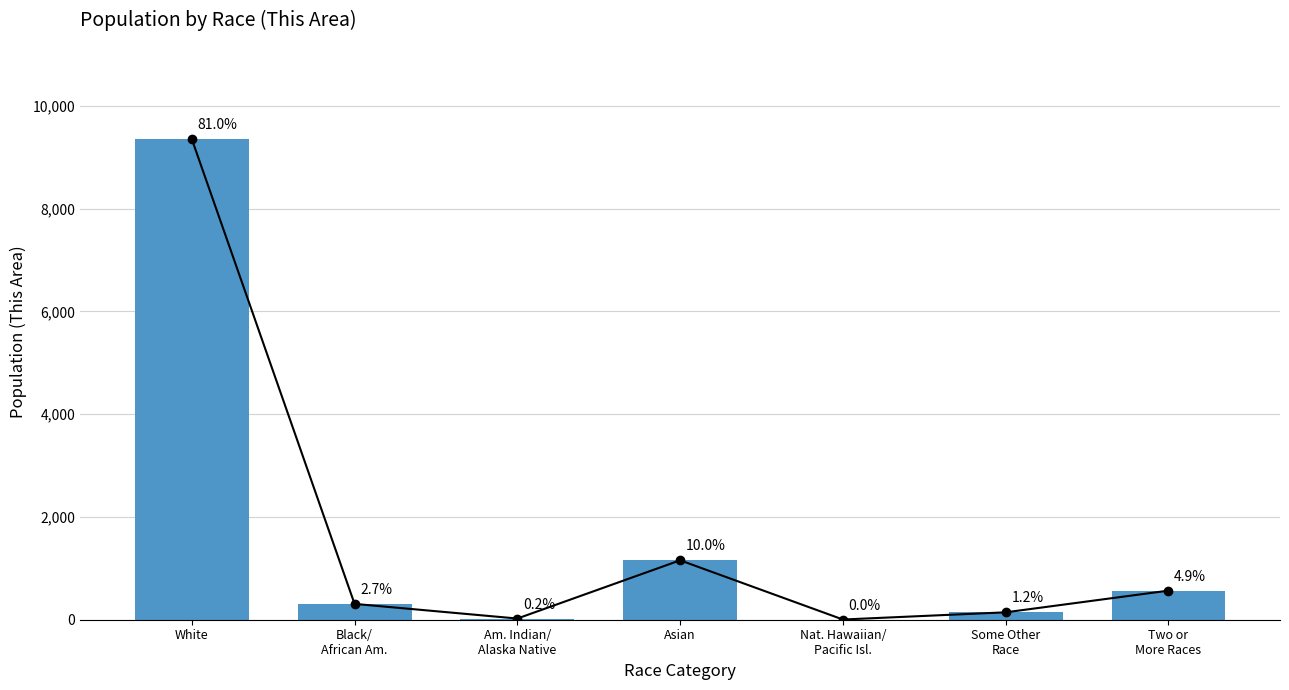

The chart shows a value of 216 at Two or
More Races. True or false?

False